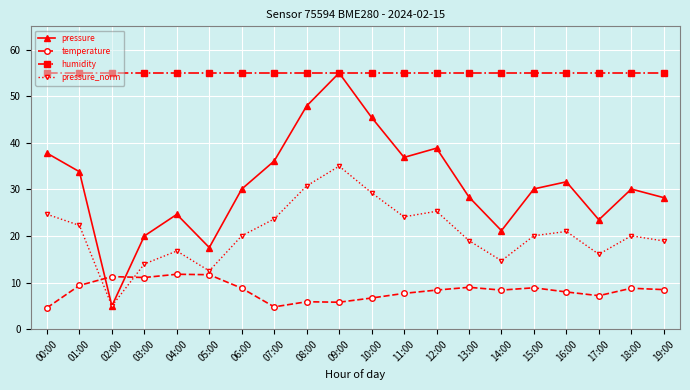

True or false: pressure has more than 2 interior local peaks.

True